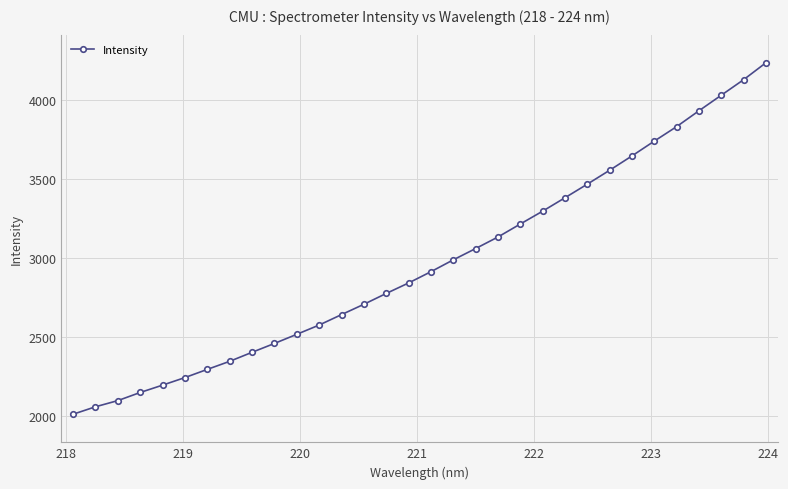

What is the maximum value shown in the chart?

4237.9